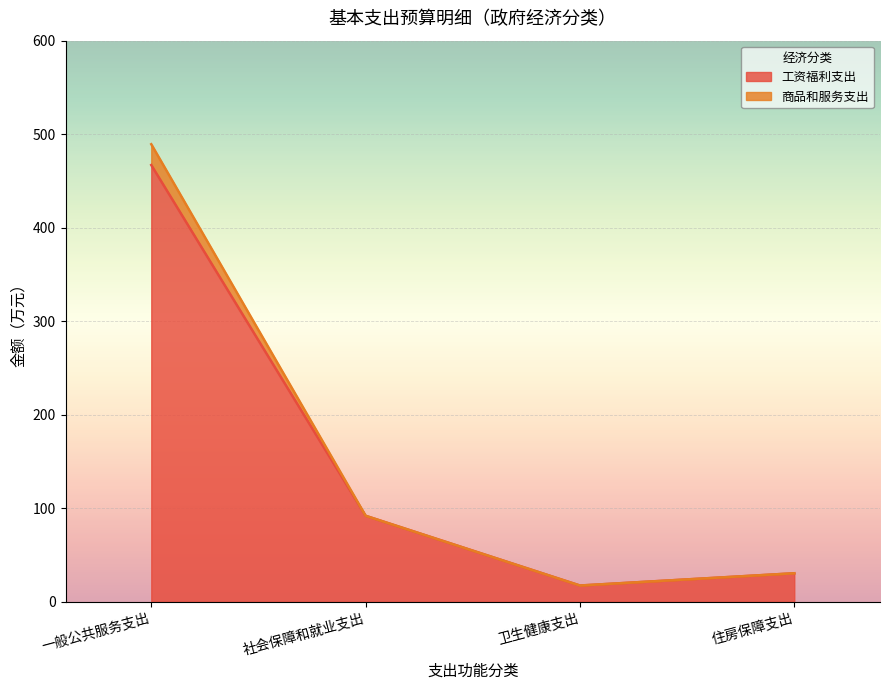

List the labels in order of 工资福利支出 value, smallest first.

卫生健康支出, 住房保障支出, 社会保障和就业支出, 一般公共服务支出